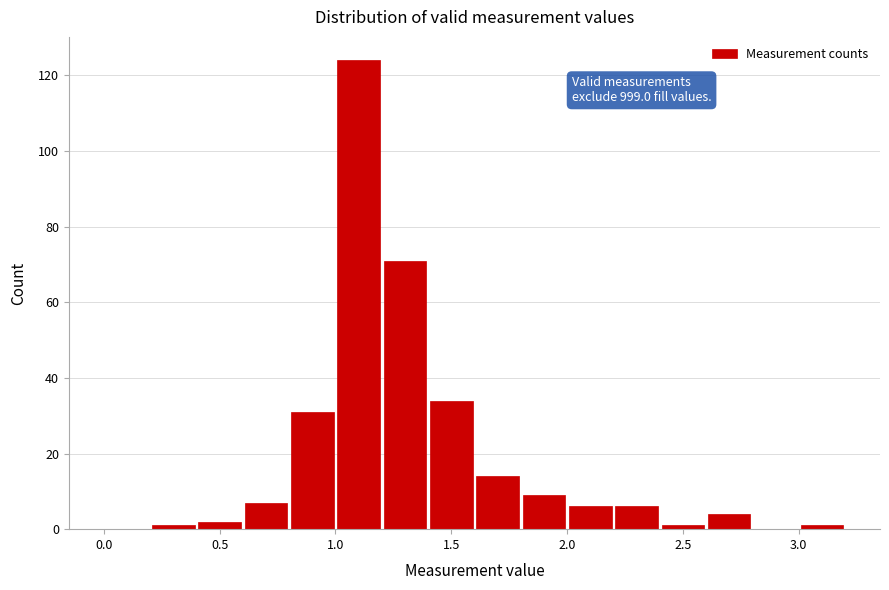

Which range on the x-axis has the tallest bar?

1.0 to 1.2